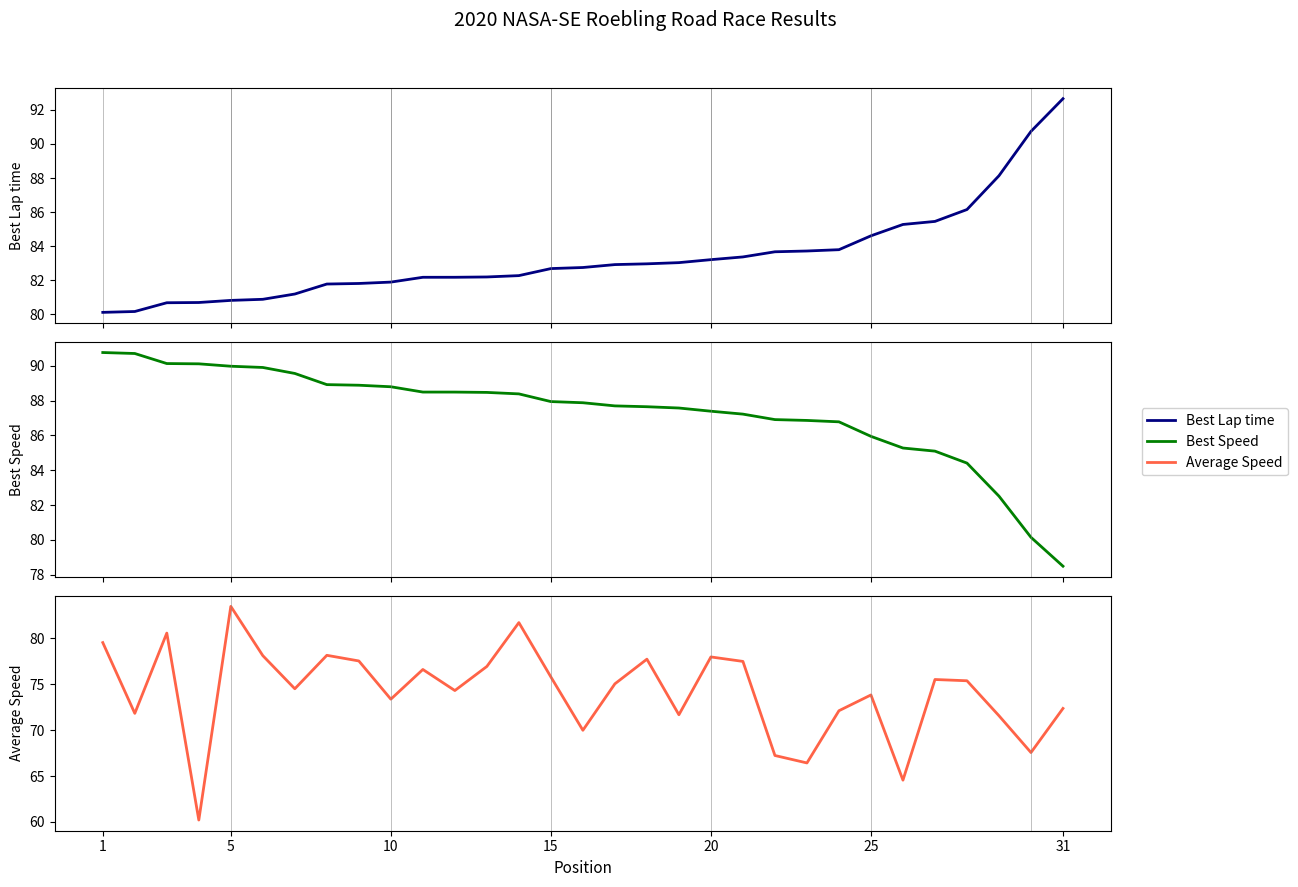

What is the average value of the Average Speed series?

74.2